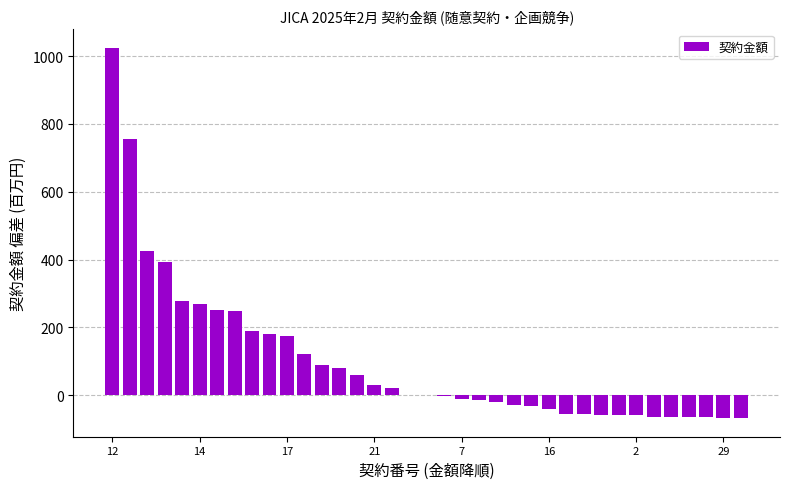

What is the greatest value displayed?

1024.6